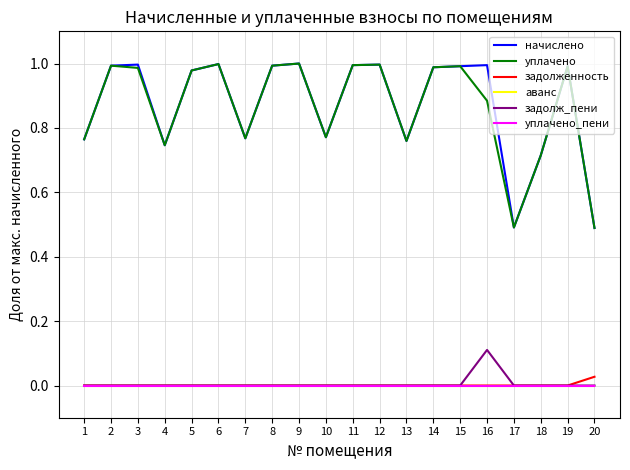

How many lines are shown in the chart?

6